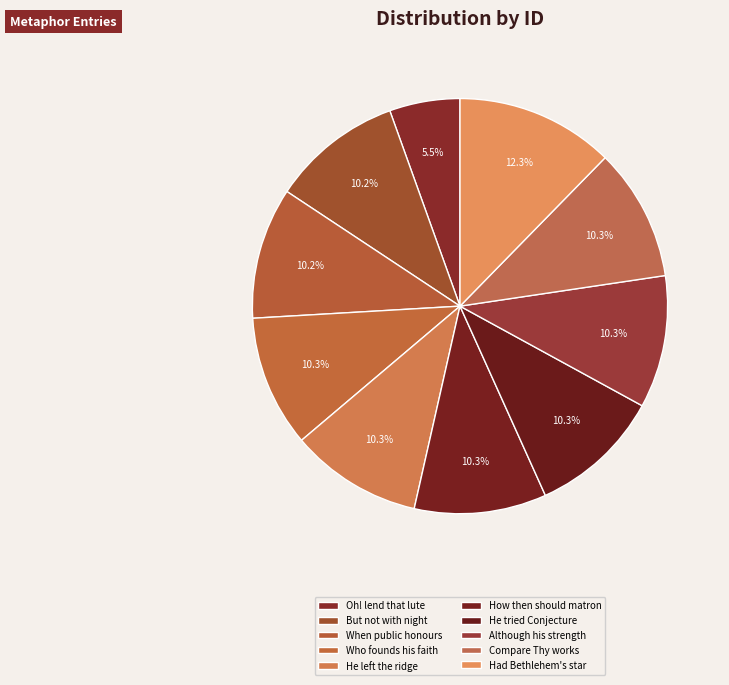

What is the smallest slice in the pie chart?

Oh! lend that lute